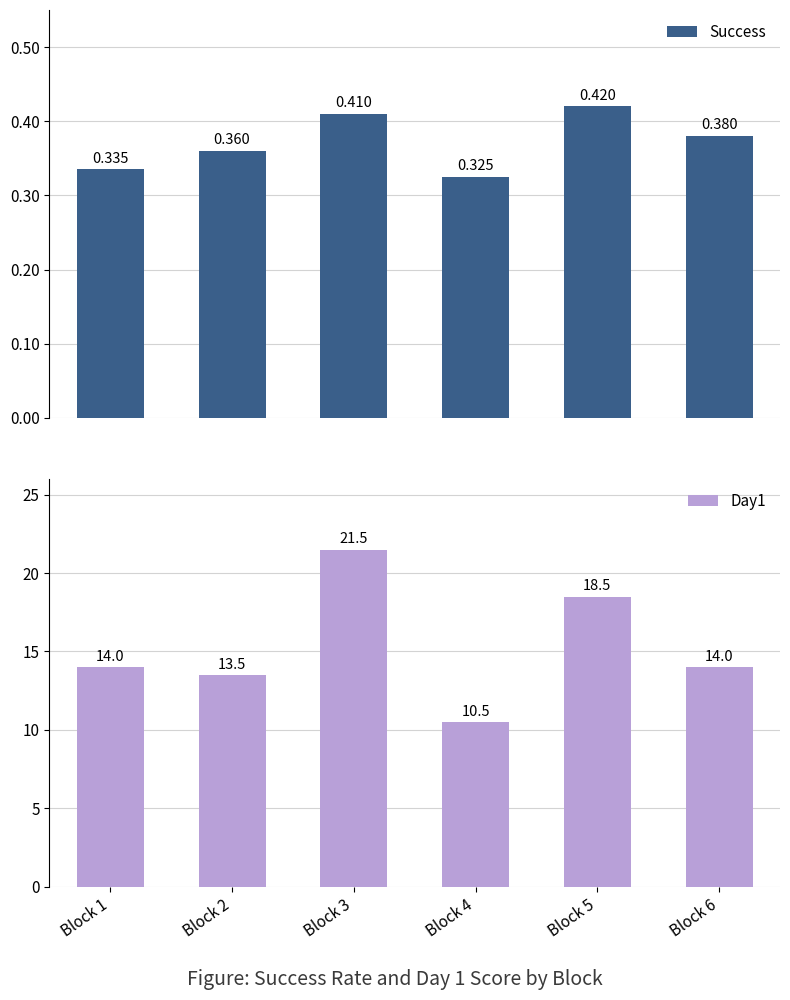

What is the smallest value displayed?

0.3